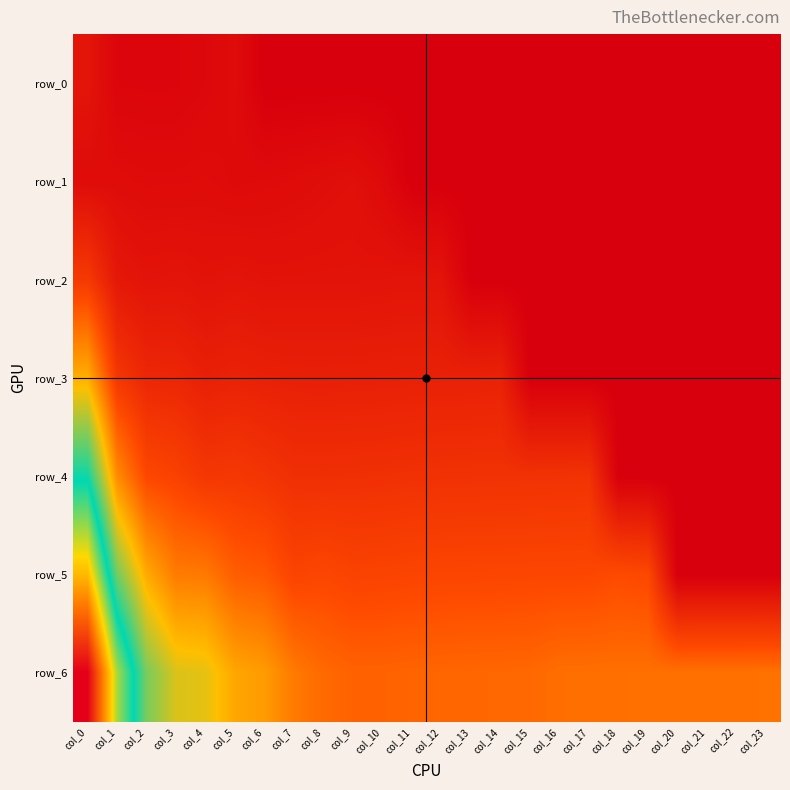

Reading left to right, list all the values displayed in this chart.

row_0: 228.7	69.1	67.2	68.2	92.4	135.4	0.0	0.0	0.0	0.0	0.0	0.0	0.0	0.0	0.0	0.0	0.0	0.0	0.0	0.0	0.0	0.0	0.0	0.0
row_1: 135.8	143.1	130.2	130.1	137.5	117.4	126.2	137.5	157.8	176.4	117.9	0.0	0.0	0.0	0.0	0.0	0.0	0.0	0.0	0.0	0.0	0.0	0.0	0.0
row_2: 600.2	257.0	214.6	226.2	206.6	223.2	206.9	210.0	211.8	212.3	217.6	224.7	217.2	0.0	0.0	0.0	0.0	0.0	0.0	0.0	0.0	0.0	0.0	0.0
row_3: 1474.4	579.4	415.1	407.9	340.5	368.3	347.2	336.4	335.1	339.0	342.9	348.7	353.6	355.2	364.8	0.0	0.0	0.0	0.0	0.0	0.0	0.0	0.0	0.0
row_4: 2583.8	1236.5	745.9	687.5	575.6	587.0	548.1	498.7	495.1	500.2	505.9	514.2	521.1	523.7	526.0	528.5	530.7	533.1	0.0	0.0	0.0	0.0	0.0	0.0
row_5: 3820.5	2170.8	1446.0	1119.9	1108.8	911.7	876.0	708.5	735.8	699.0	707.1	718.0	727.5	730.8	733.8	737.3	740.9	744.2	777.9	749.9	0.0	0.0	0.0	0.0
row_6: 5288.8	3275.5	2142.2	1738.5	1696.7	1417.4	1342.5	1112.2	997.0	948.1	948.8	962.5	974.6	979.2	982.9	987.6	1032.3	1037.0	1042.4	1045.1	1048.6	1050.7	1051.8	1054.2